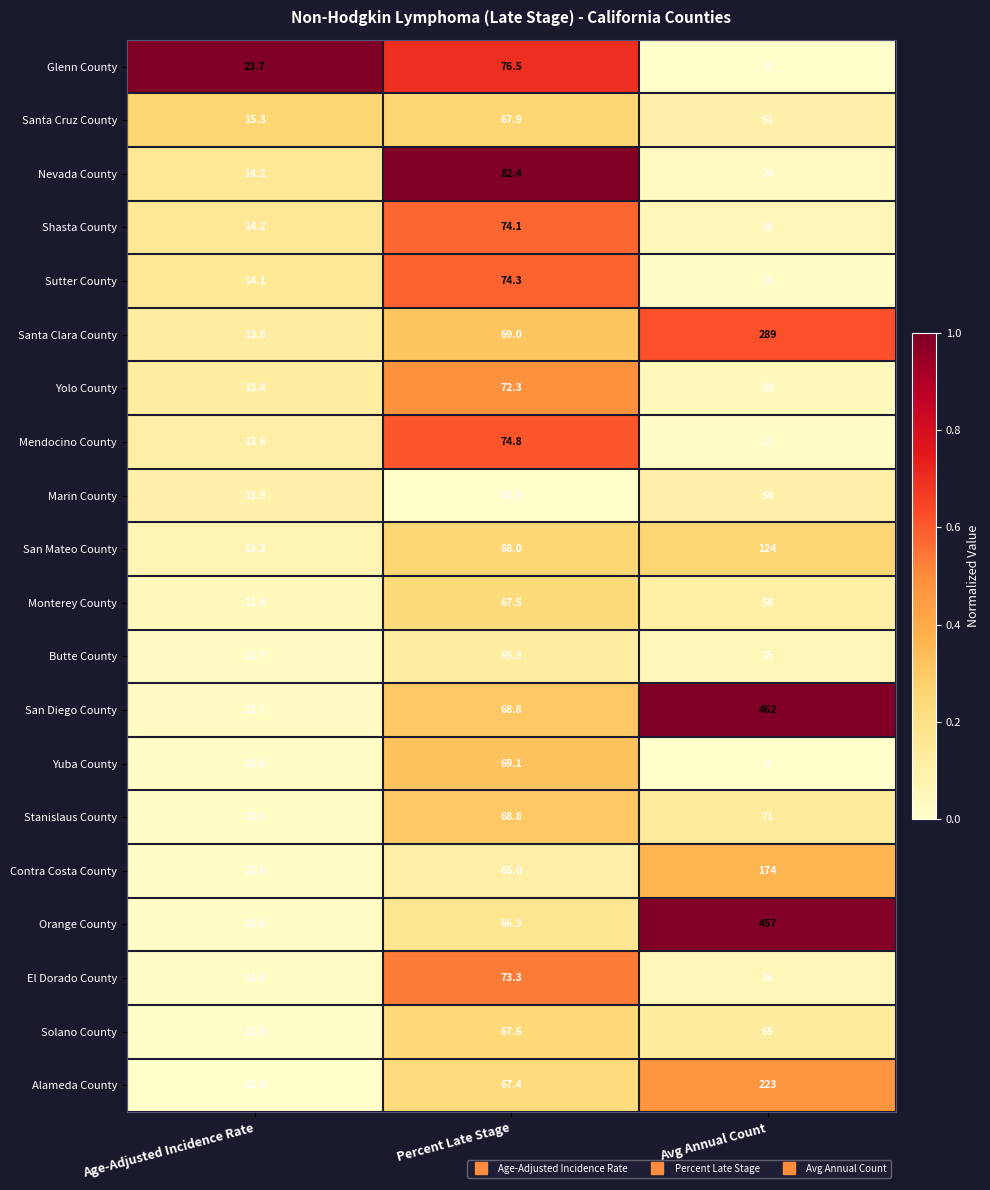

Count the number of data series in this chart.

20